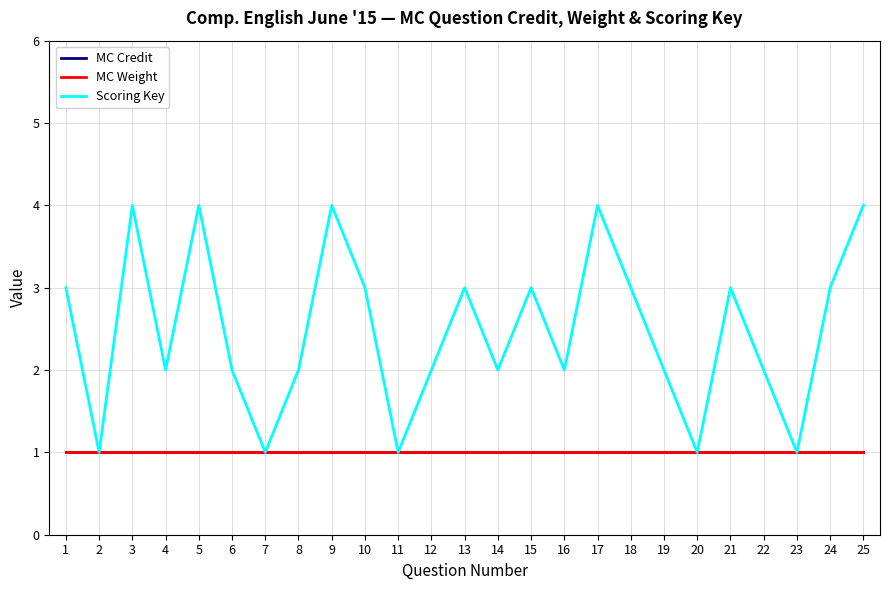

Which series changed the most between 20 and 21?

Scoring Key